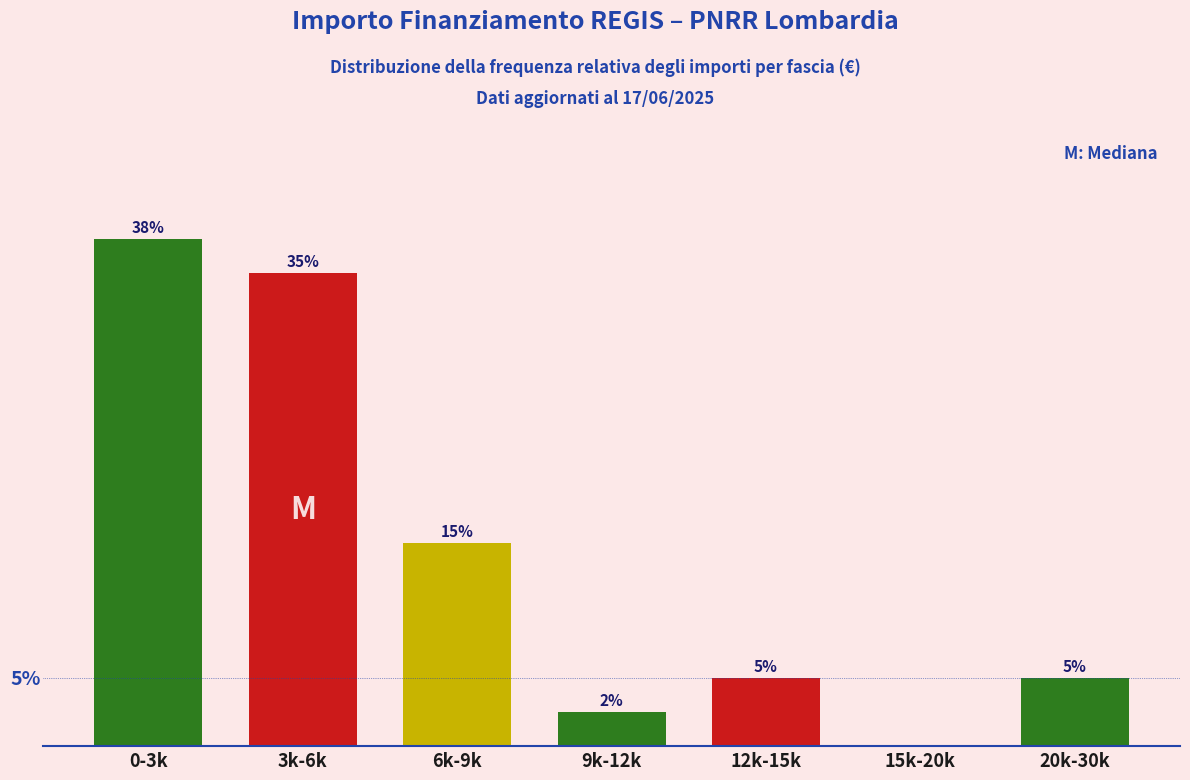

Between 6k-9k and 15k-20k, which is larger?

6k-9k